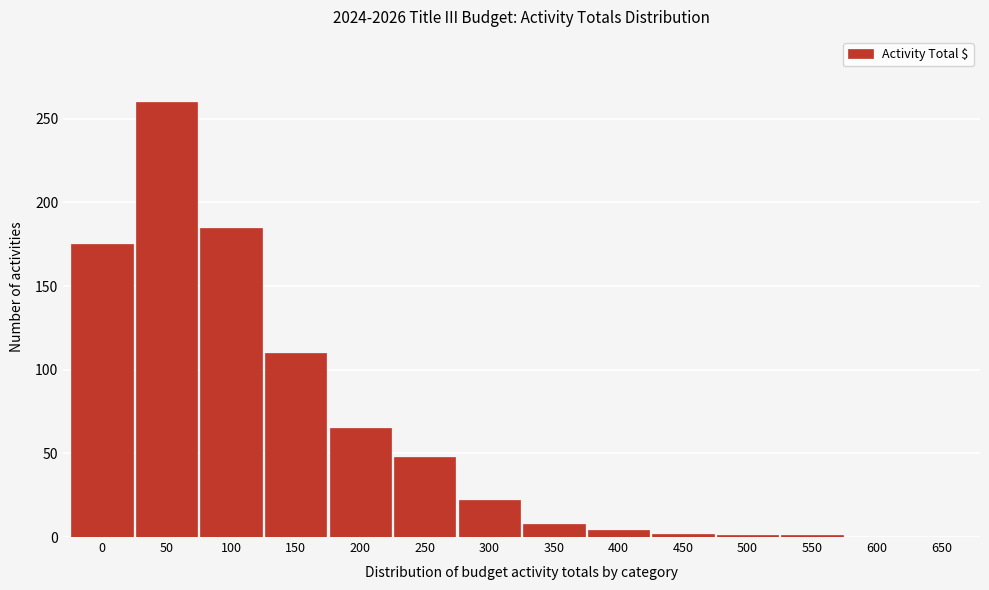

What is the change in value from 50 to 650?

-260